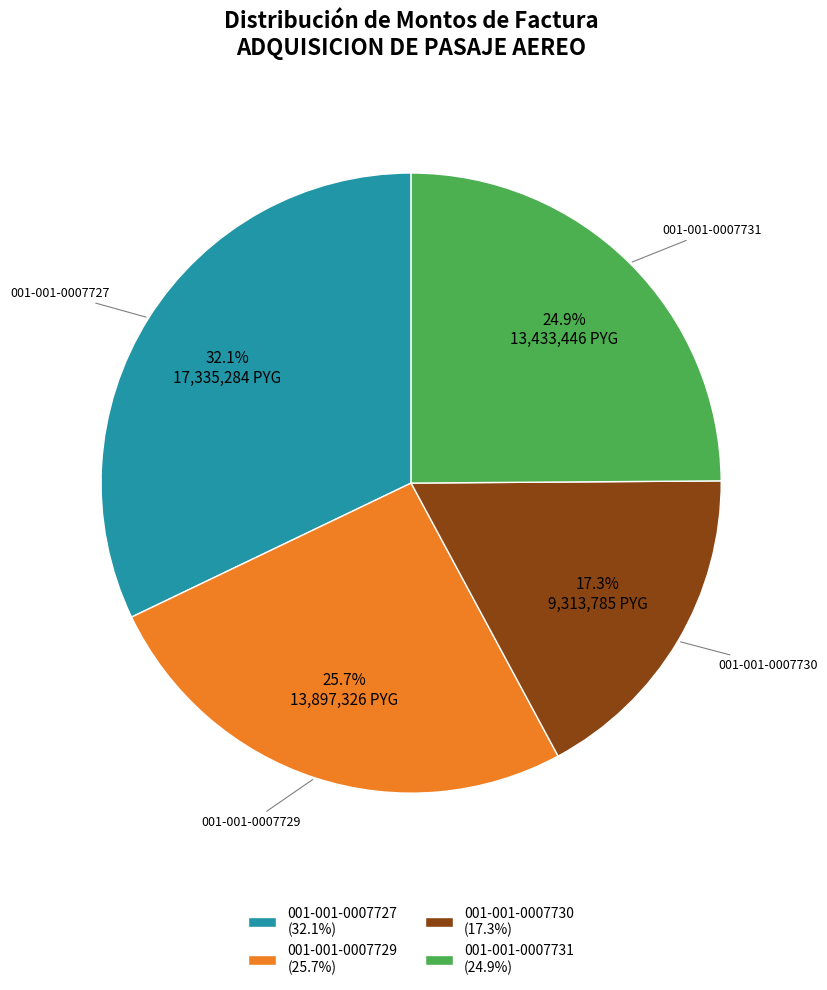

How many segments does this pie chart have?

4